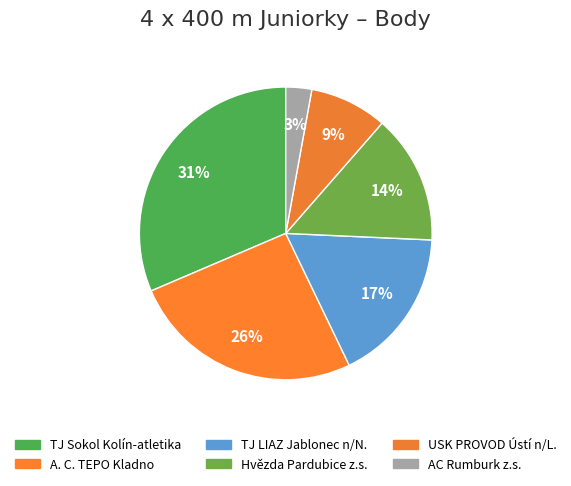

Count the number of slices in the pie.

6